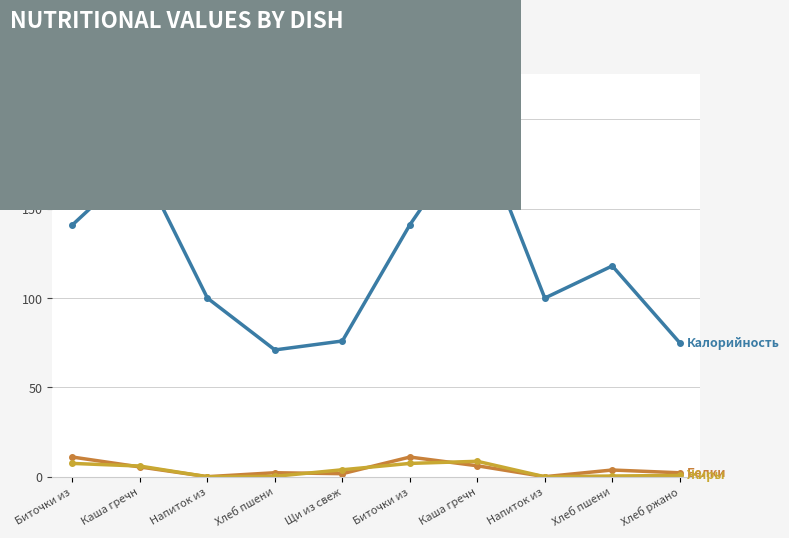

Which category has the lowest value across all series?

Напиток из